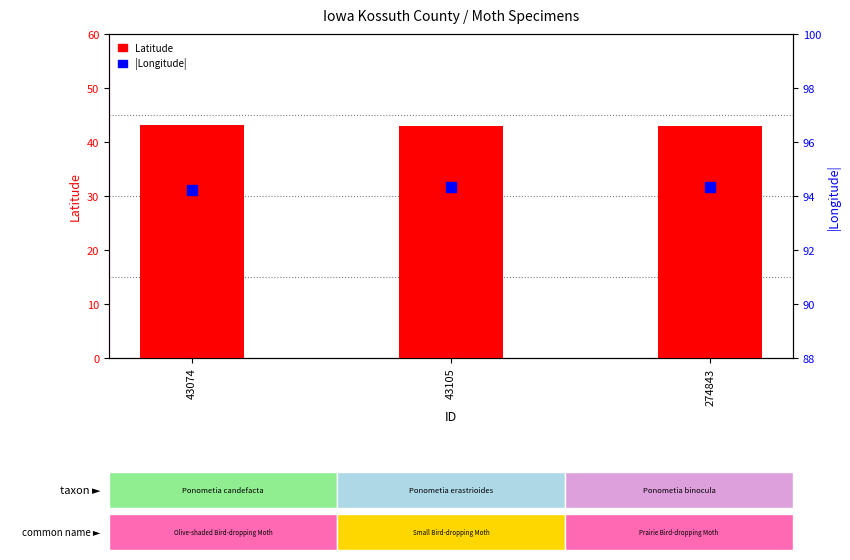

At which category is the sum across all series the highest?

43105